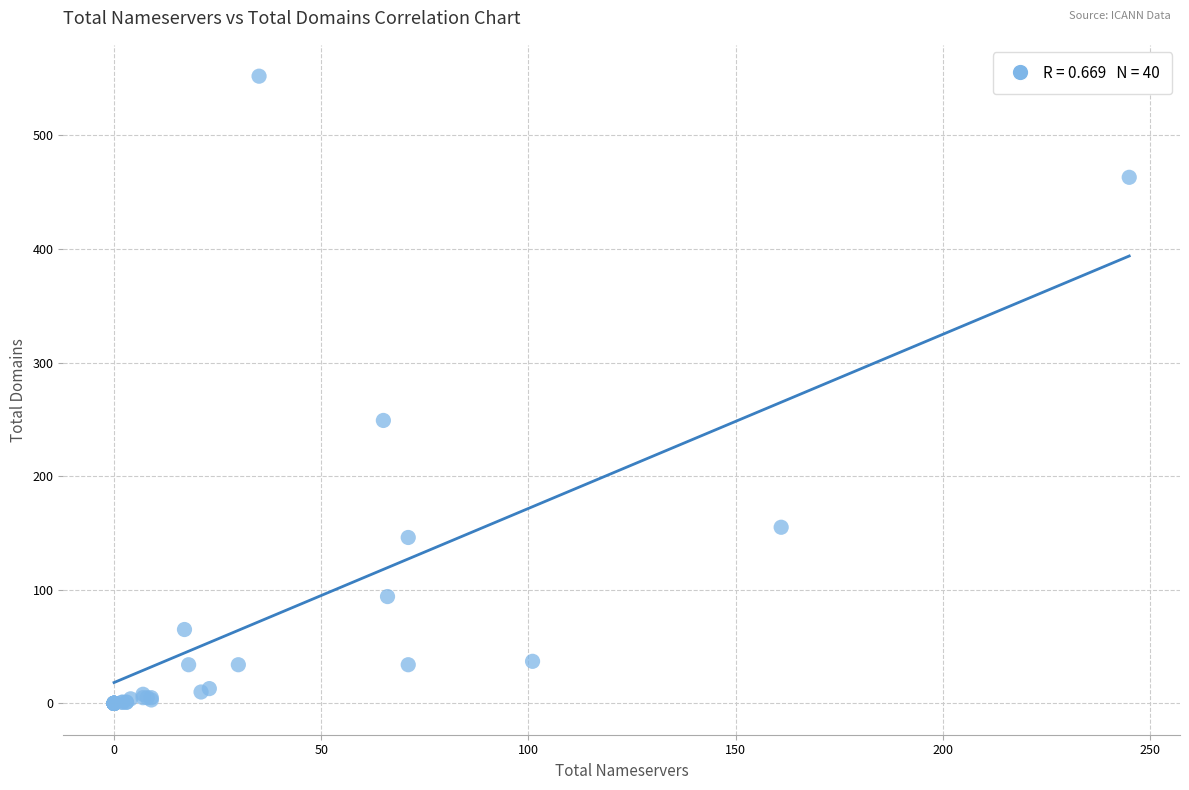

What Y value in the scatter plot is closest to 276?

249